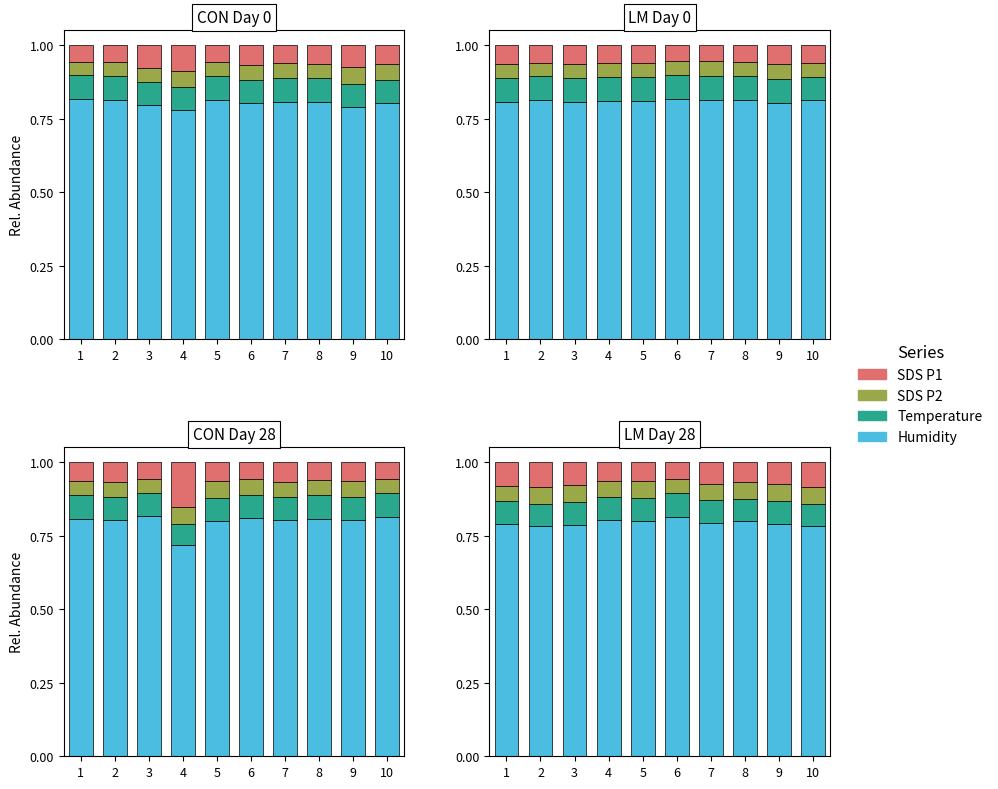

Rank the series at 1 from lowest to highest value.

SDS P2, Temperature, SDS P1, Humidity